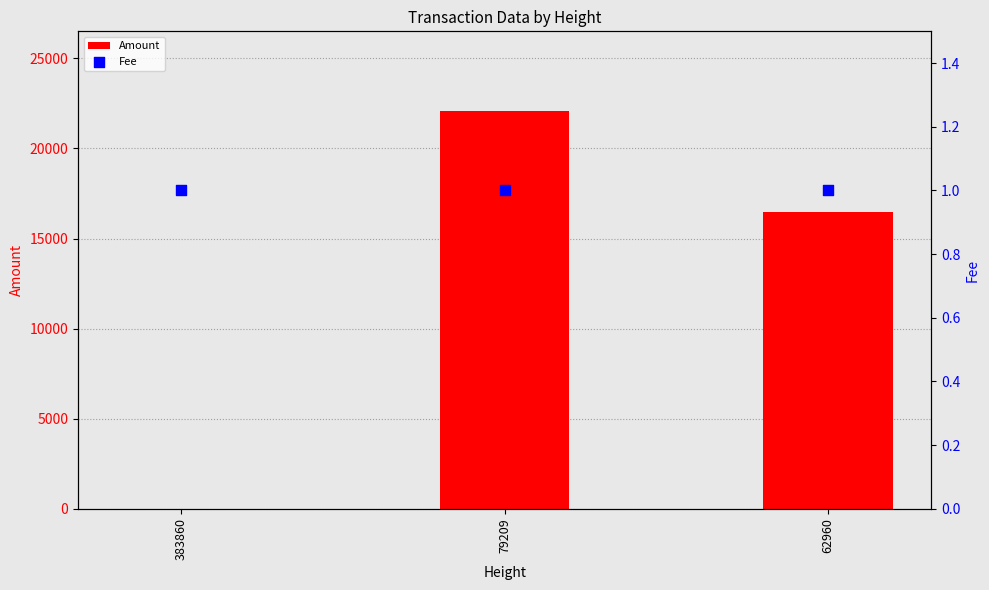

Which series contains the lowest Y value?

Amount